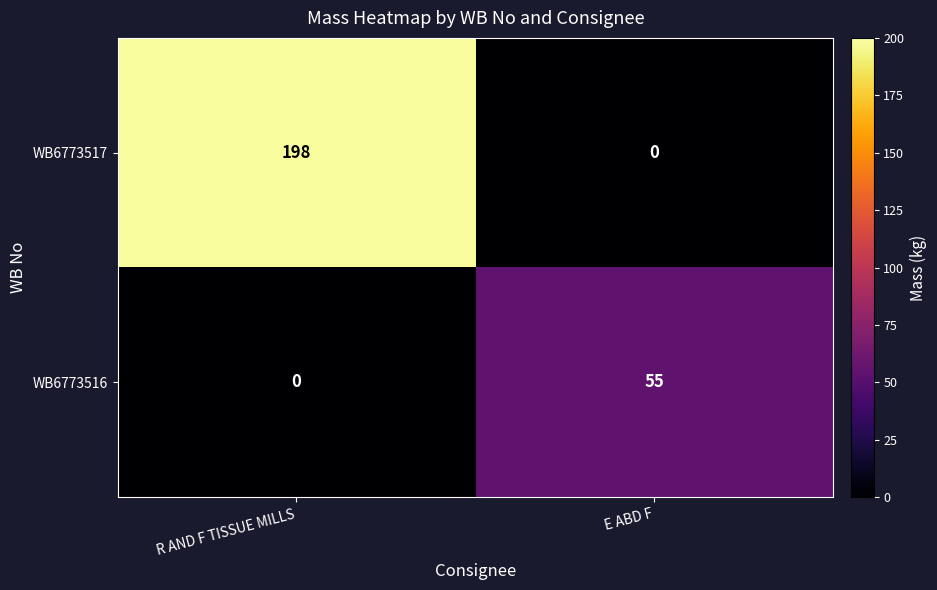

Reading left to right, extract all data points from this chart.

WB6773517: R AND F TISSUE MILLS=198	E ABD F=0
WB6773516: R AND F TISSUE MILLS=0	E ABD F=55